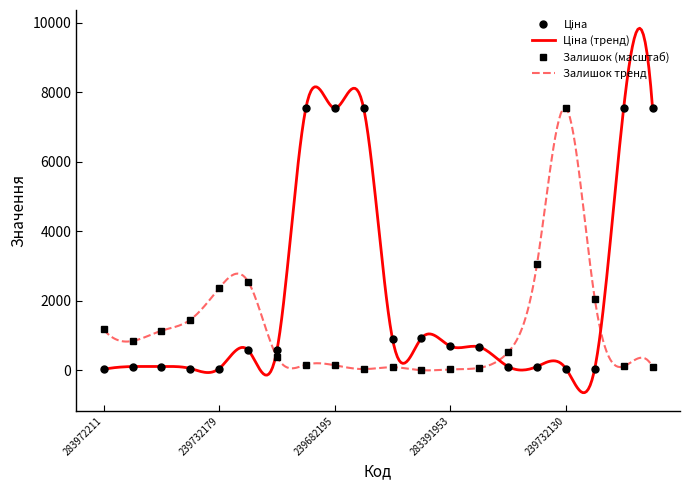

After their last crossing, which series has the higher values: Ціна or Залишок?

Ціна